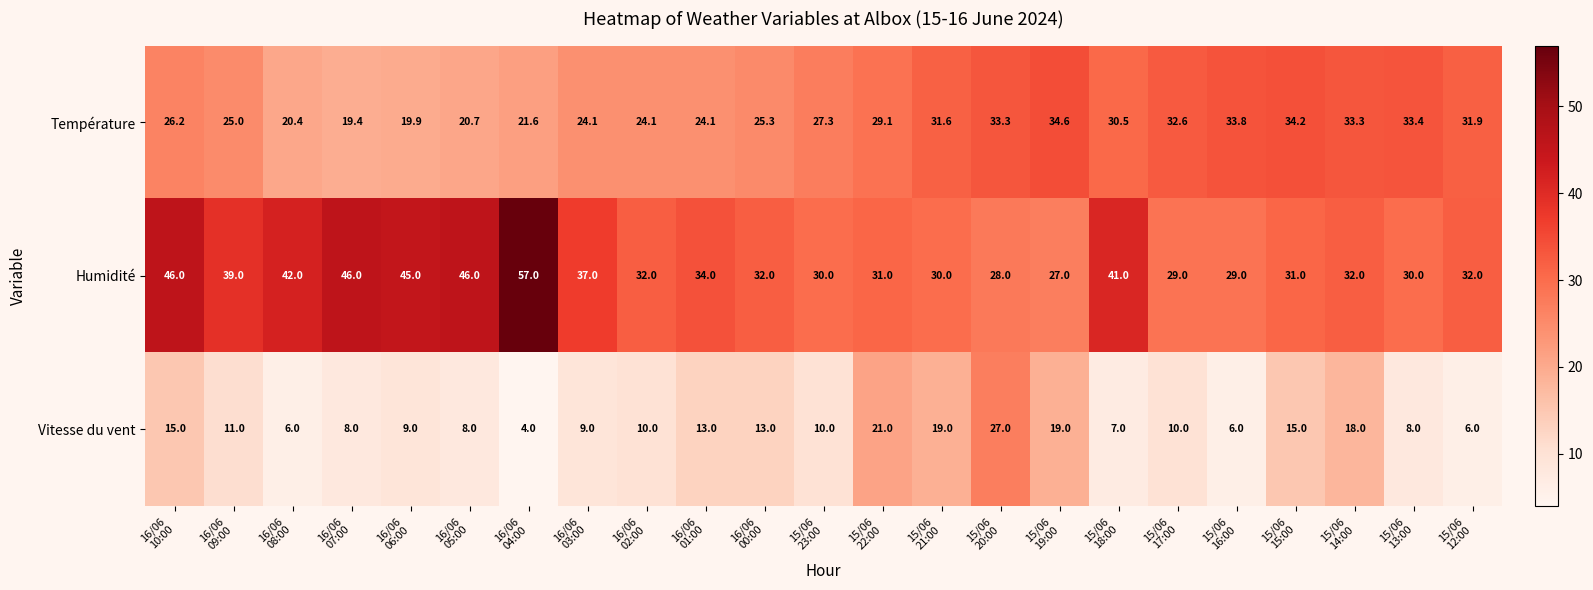

How many categories are shown in the chart?

23